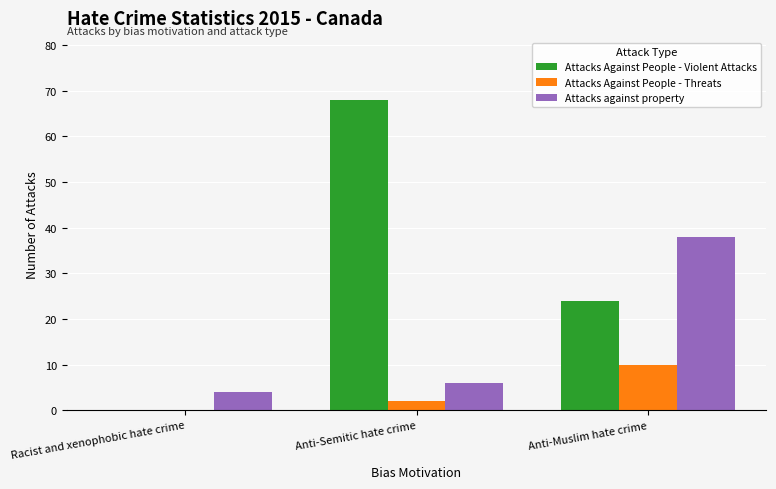

Which series changed the most between Racist and xenophobic hate crime and Anti-Muslim hate crime?

Attacks against property